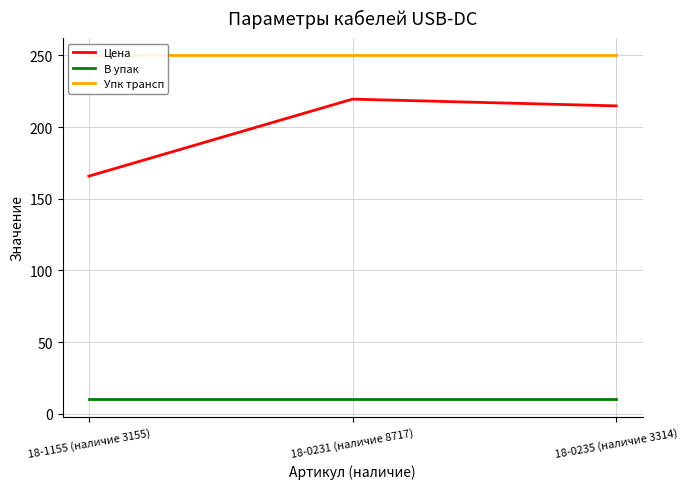

How many data points does each series have?

3